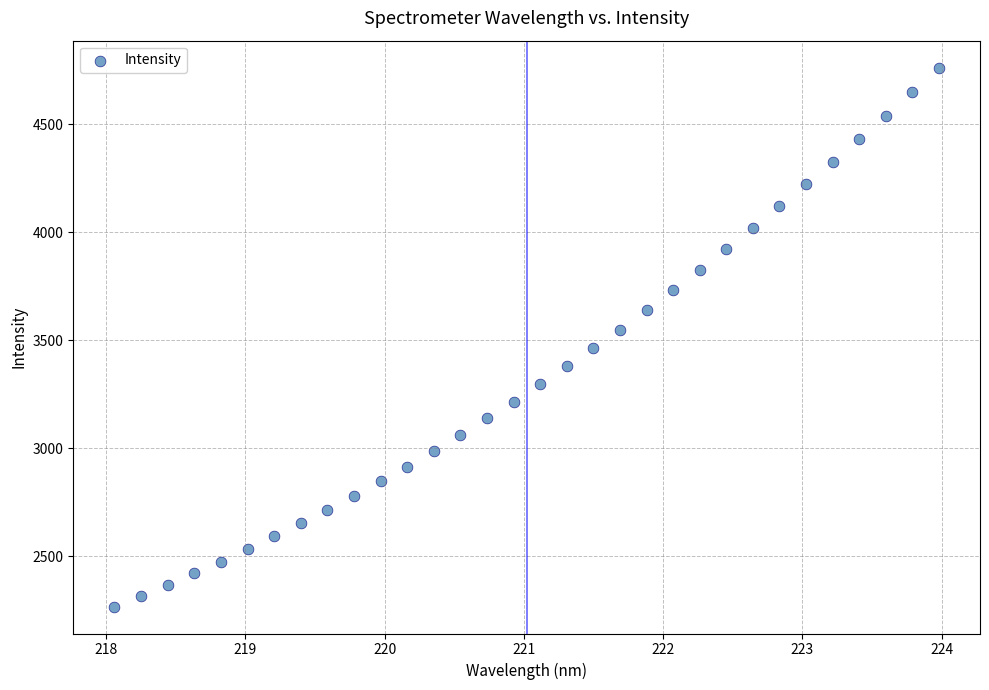

What is the range of X values (max minus min)?

5.9